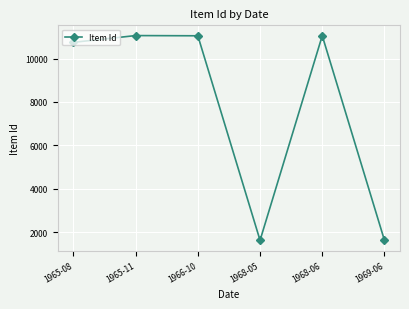

What is the sum of all values?

47169